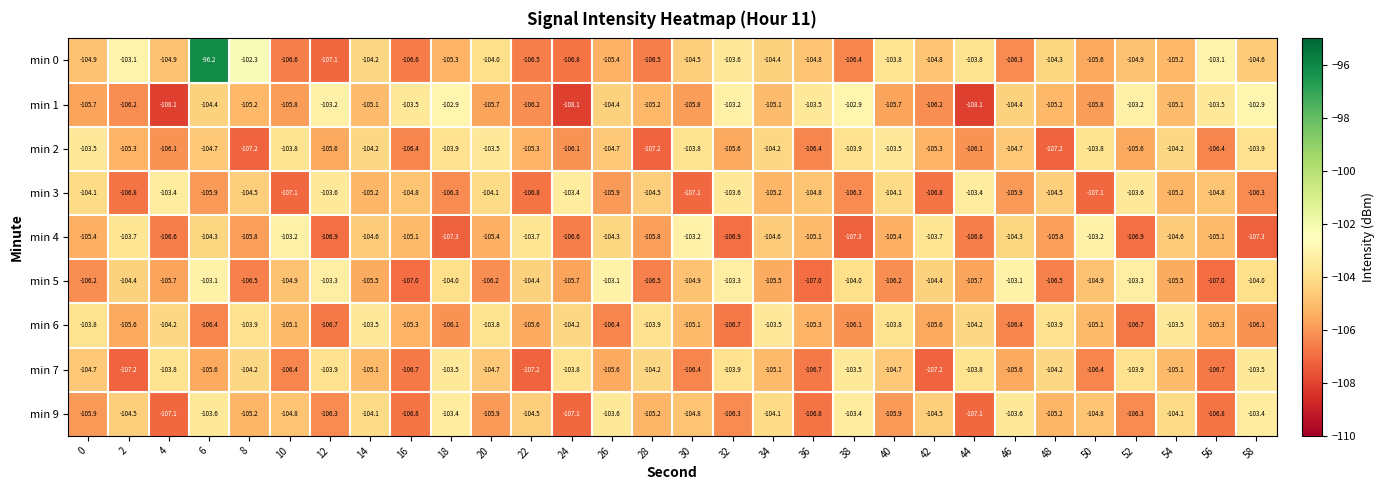

Which series has the largest total across all categories?

min 0